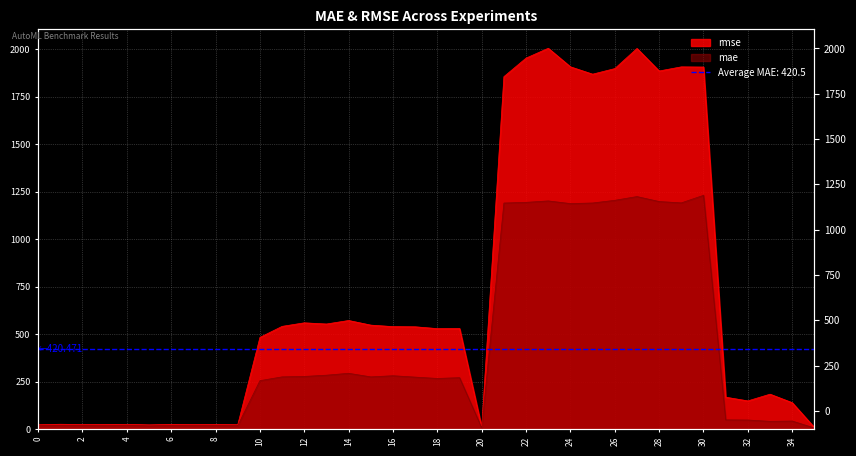

True or false: mae and rmse cross at least once.

False